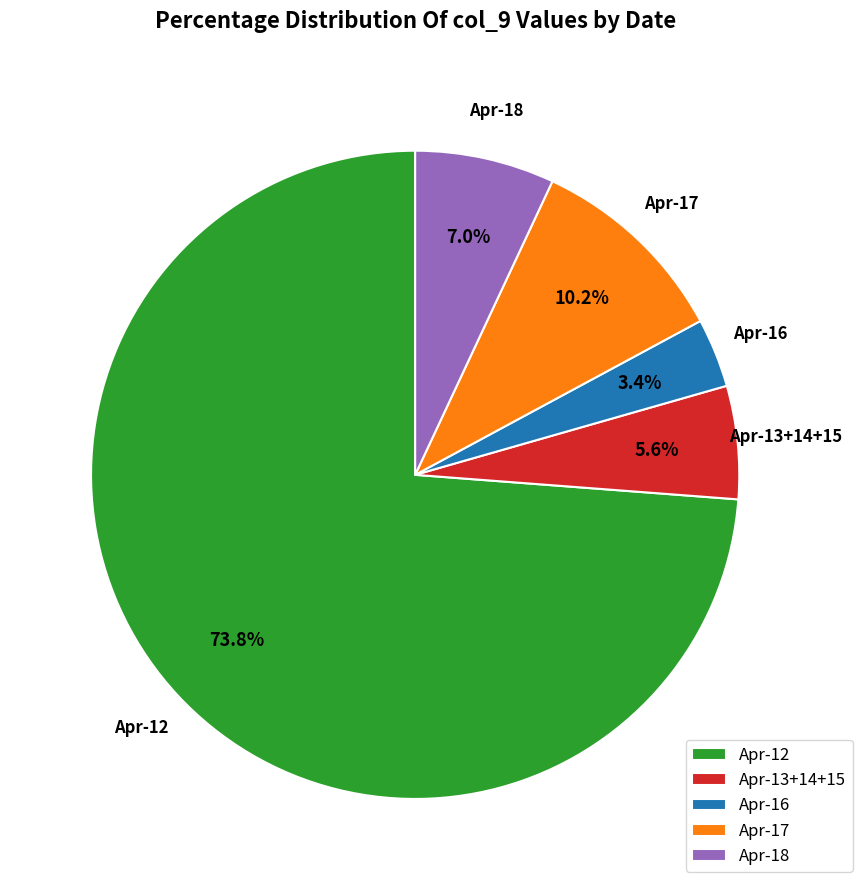

What is the ratio of the value at Apr-16 to the value at Apr-18?

0.5